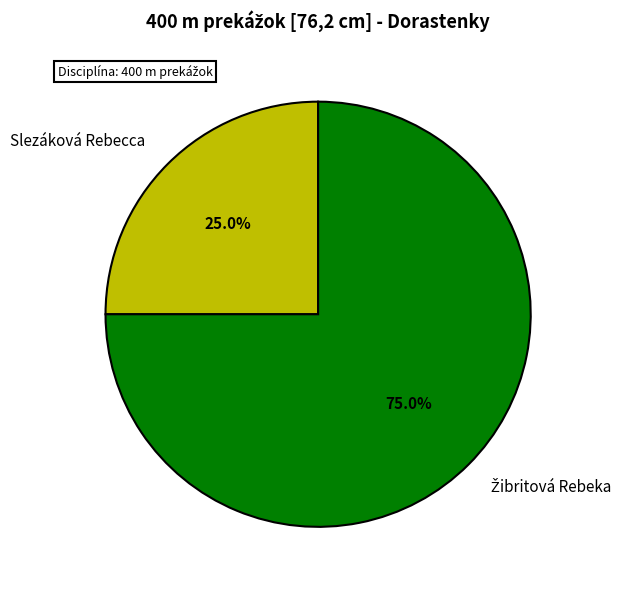

How much of the chart is everything except Slezáková Rebecca?

75.0%